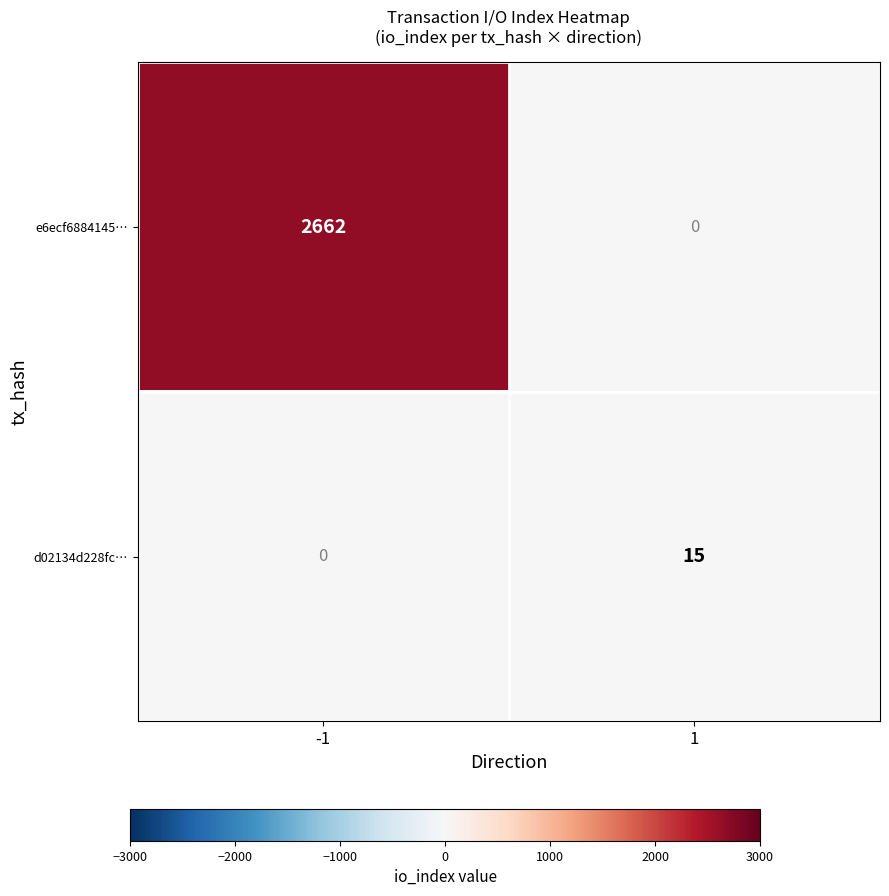

What value does the d02134d228fc… series have at 1, to the nearest 10?

20